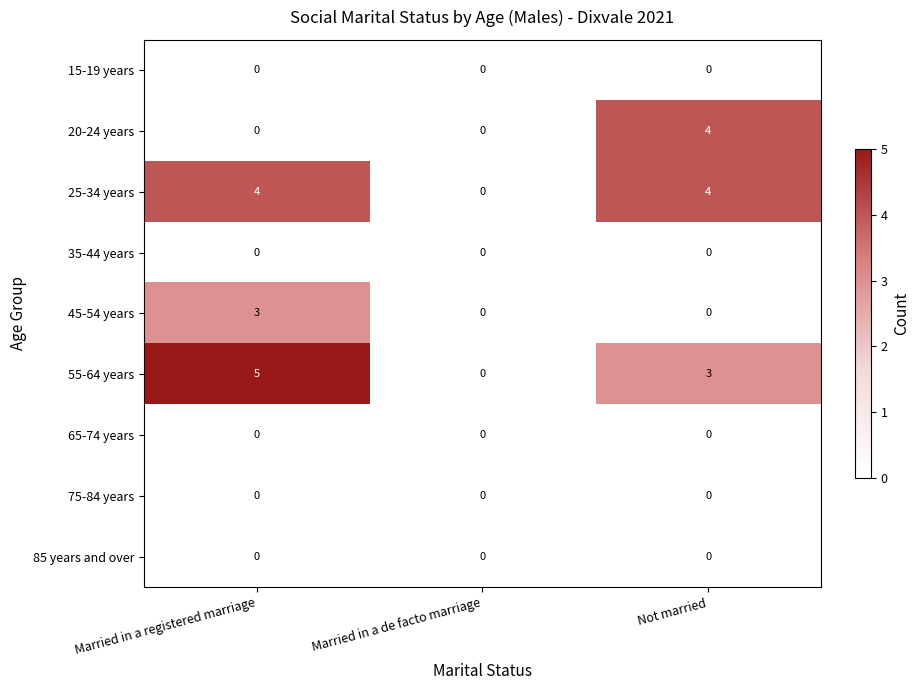

How many categories are shown in the chart?

3